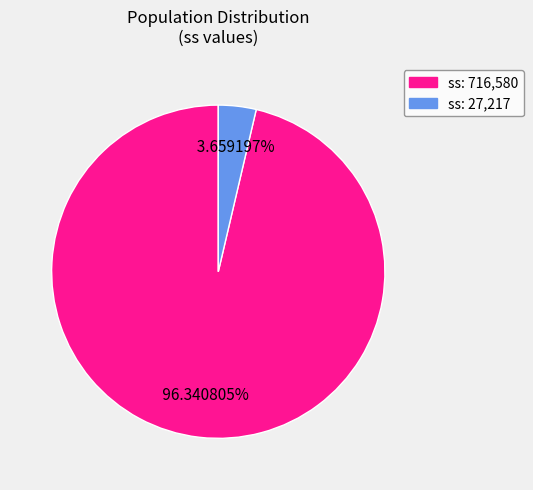

Is there any slice that represents more than half of the pie?

Yes